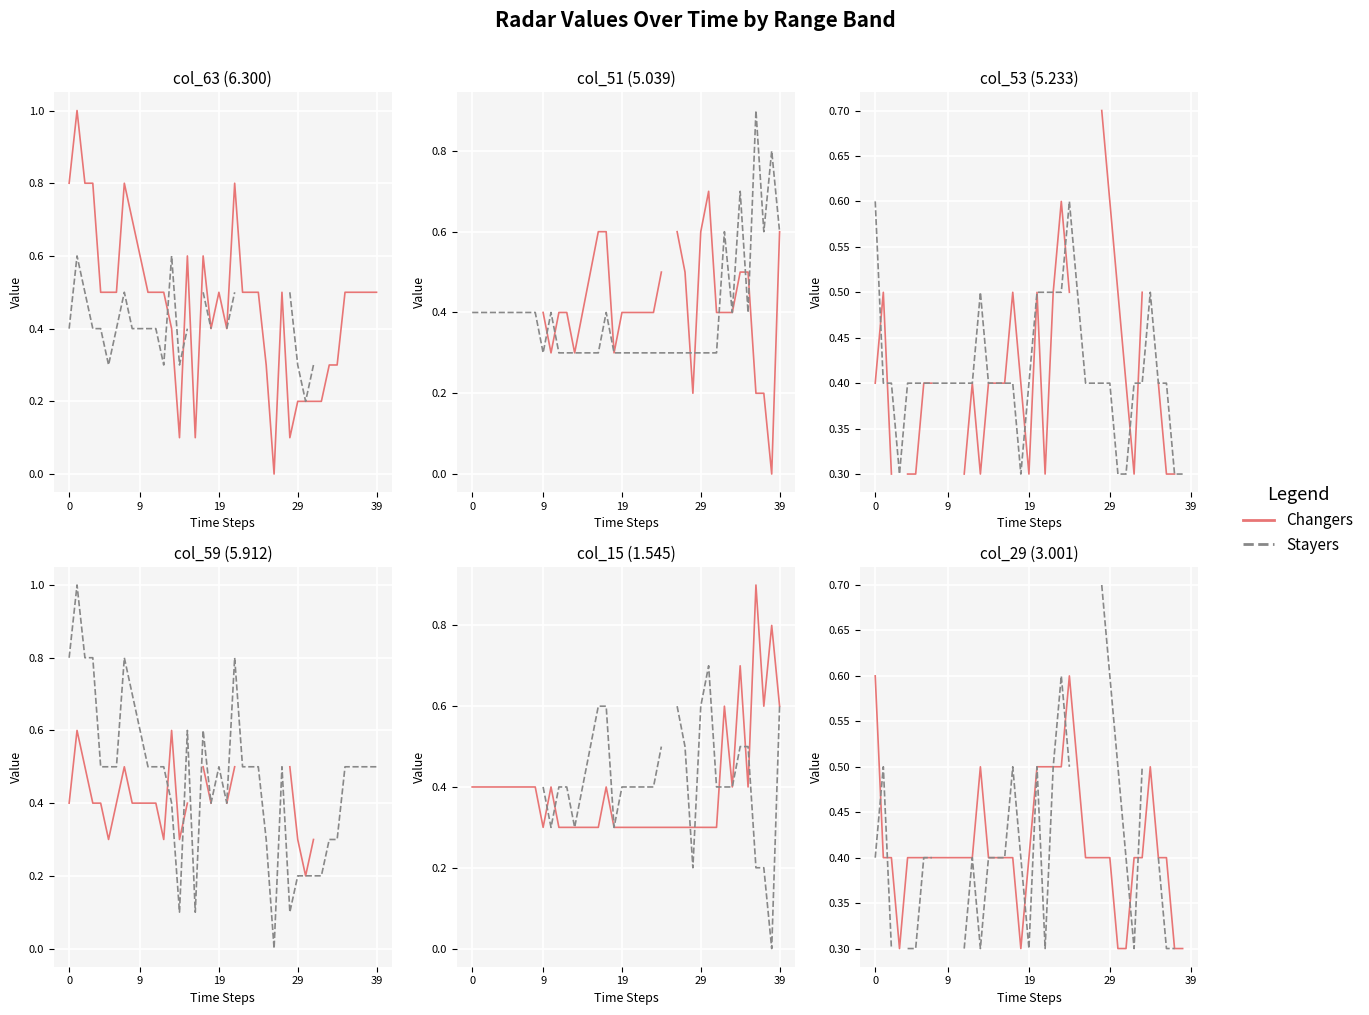

Count the number of categories in the chart.

40